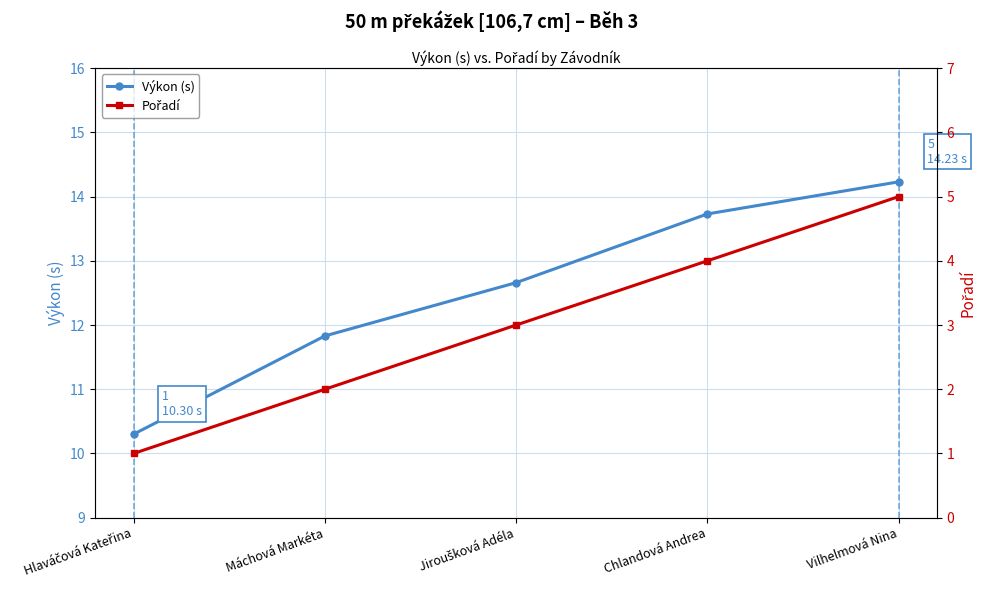

True or false: Výkon (s) and Pořadí intersect in this chart.

False